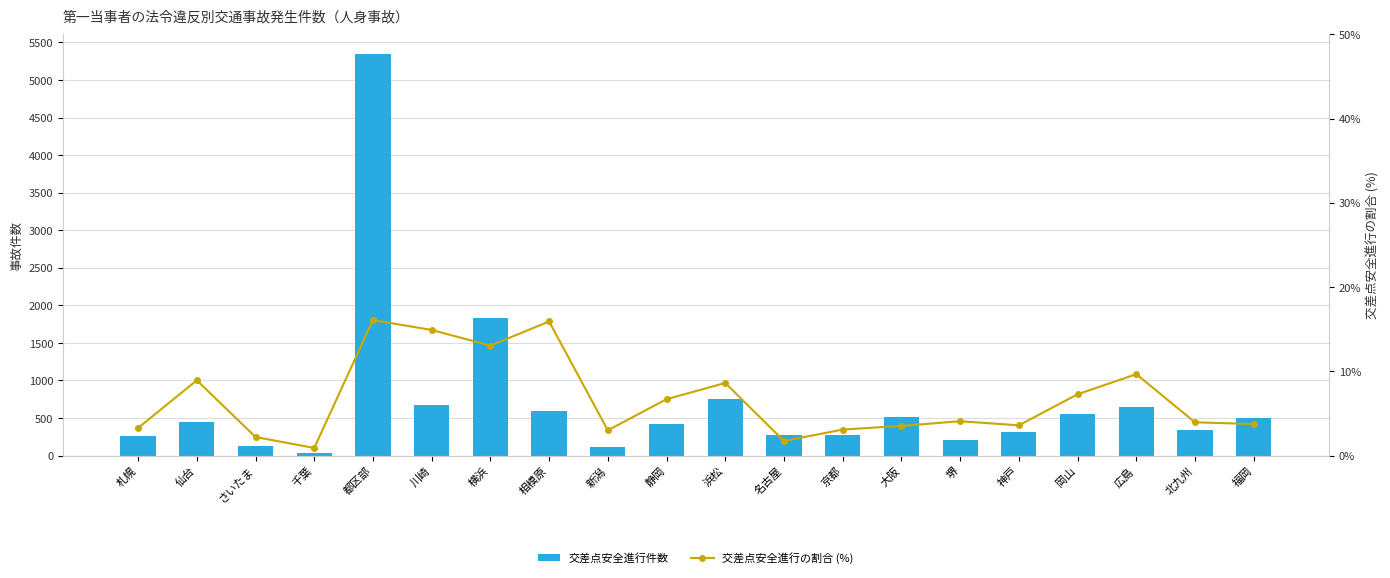

What is the greatest value displayed?

5342.0